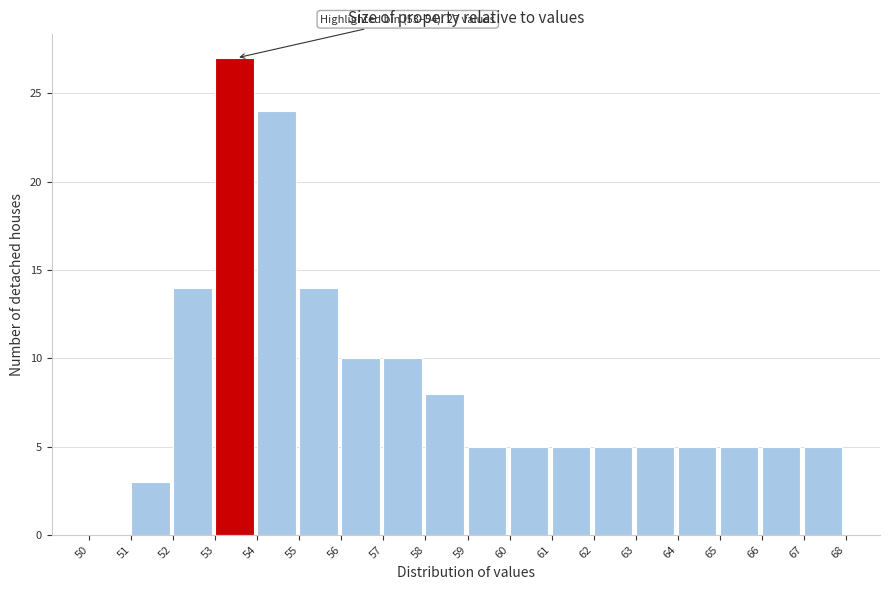

Which range on the x-axis has the tallest bar?

53 to 54